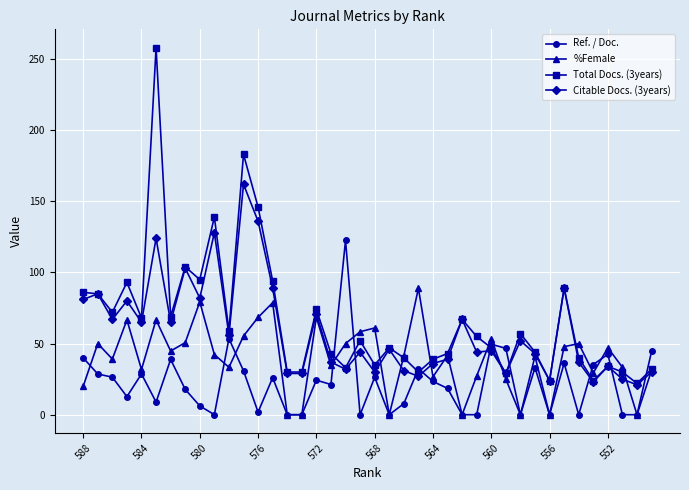

Which series has the widest spread of values?

Total Docs. (3years)